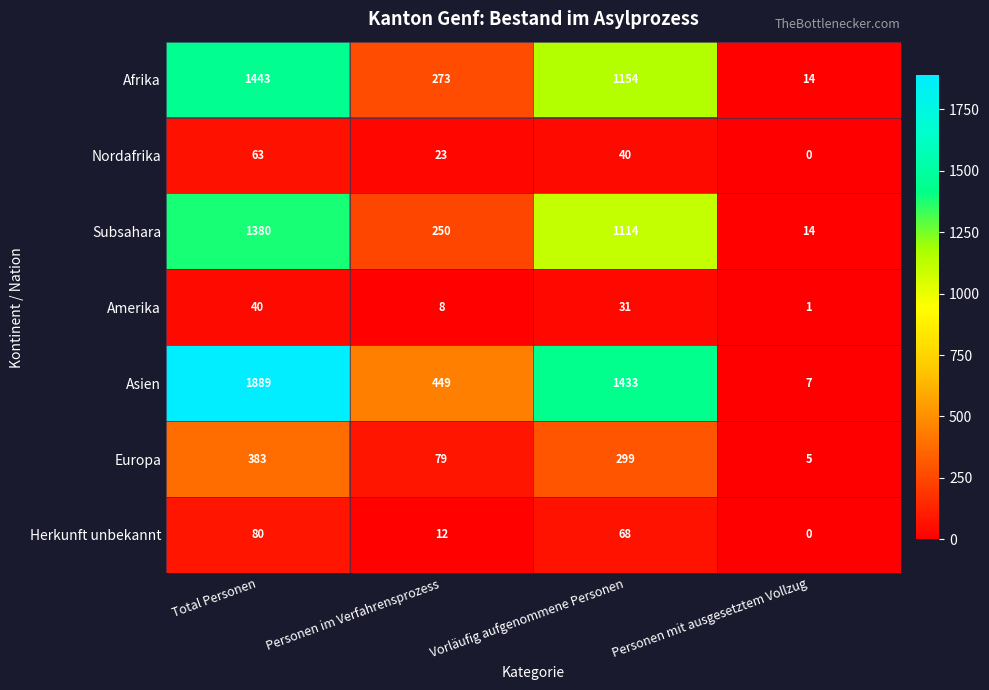

What is the sum of all Asien values?

3778